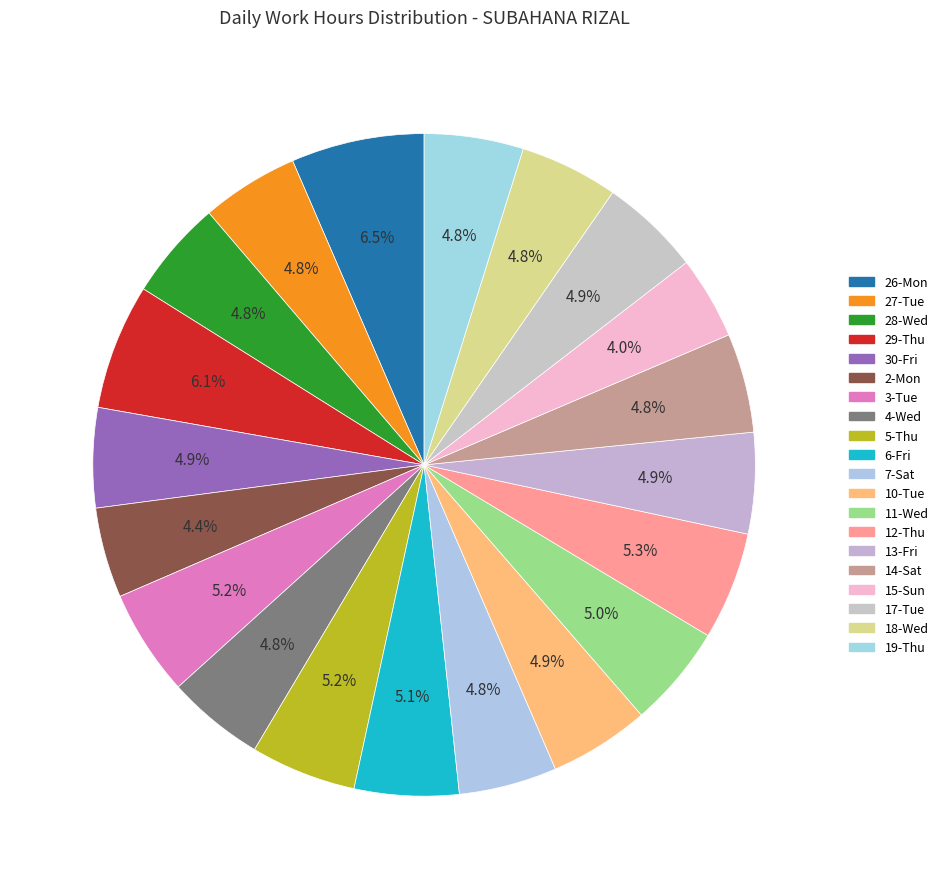

What percentage is the 5-Thu slice, to the nearest percent?

5%